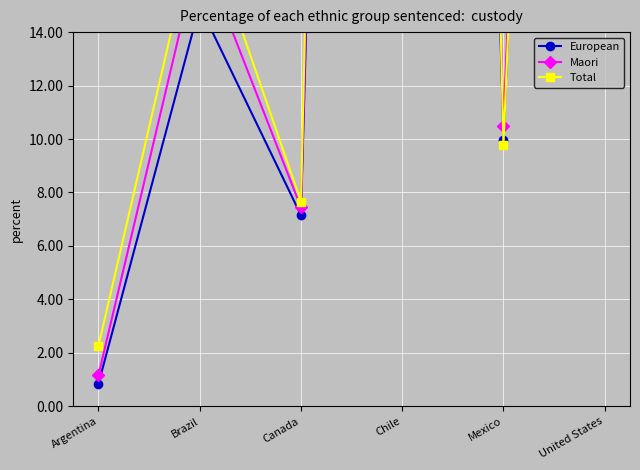

What are all the series names shown in the legend?

European, Maori, Total